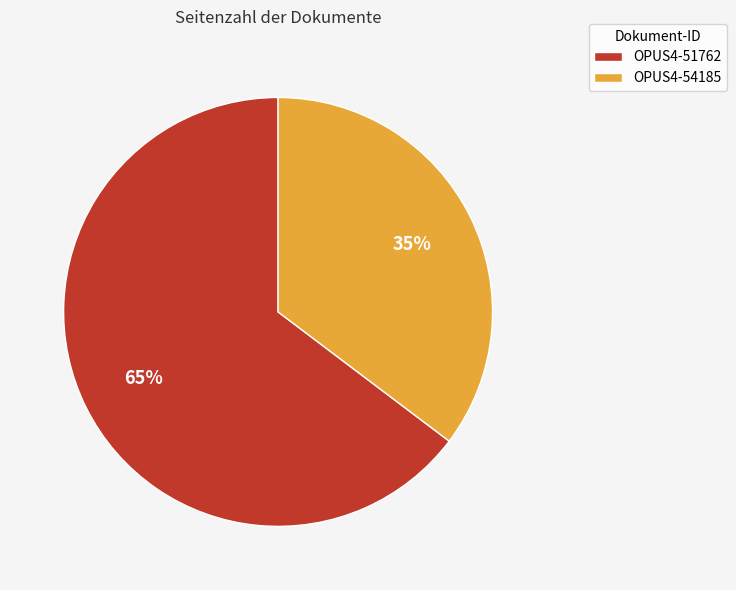

To the nearest percent, what is the combined percentage of OPUS4-51762 and OPUS4-54185?

100%